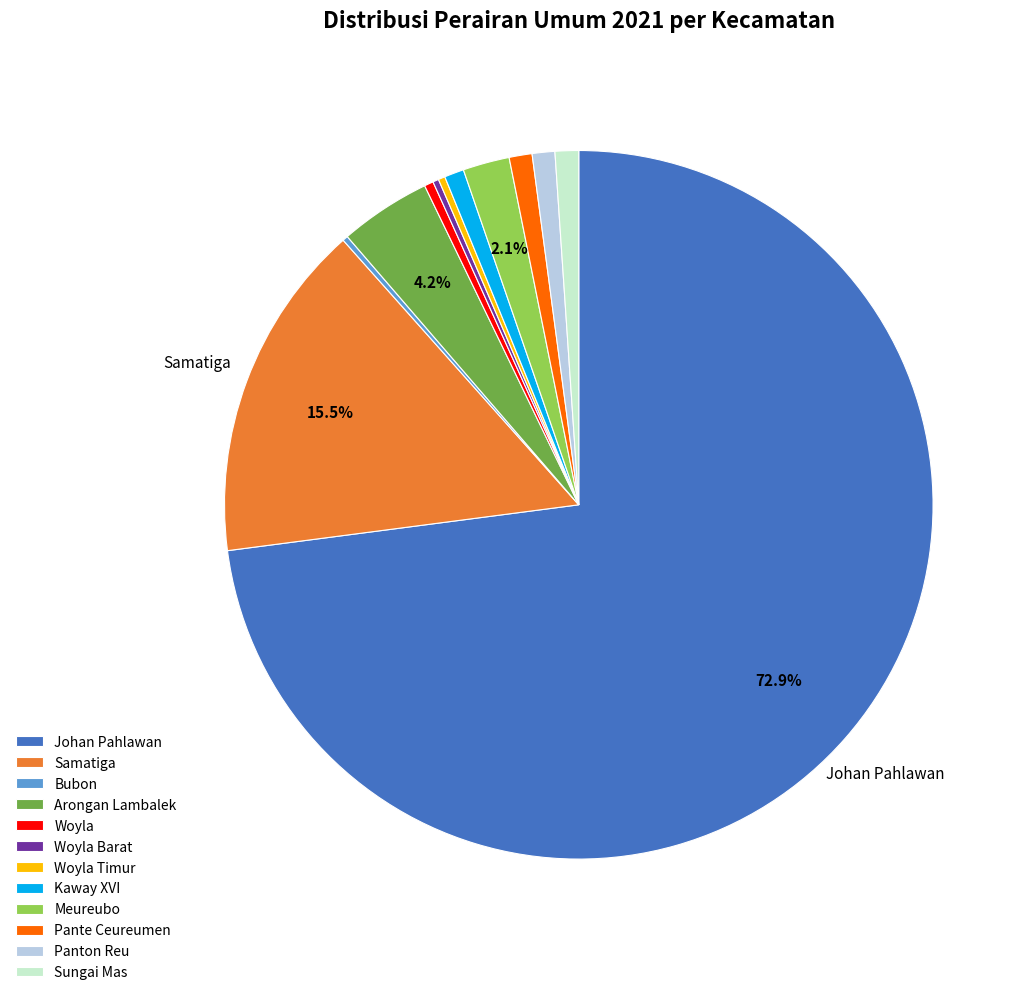

True or false: Meureubo accounts for 2% of the total.

True